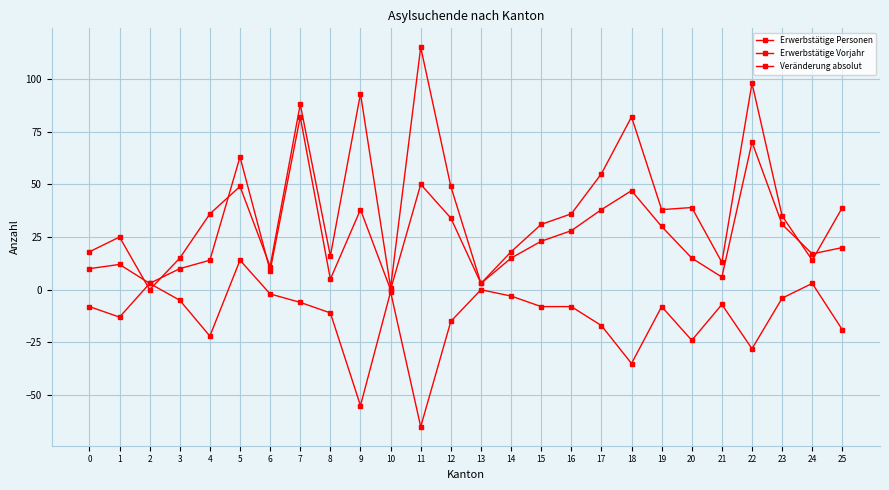

Does the chart display data point markers on the line(s)?

Yes